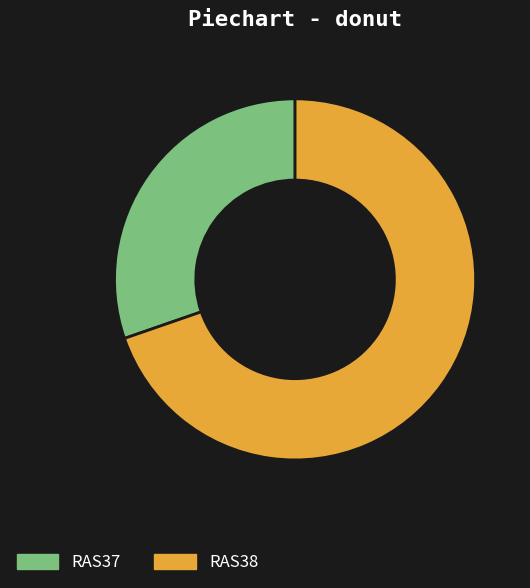

Which category has the smallest portion of the pie?

RAS37